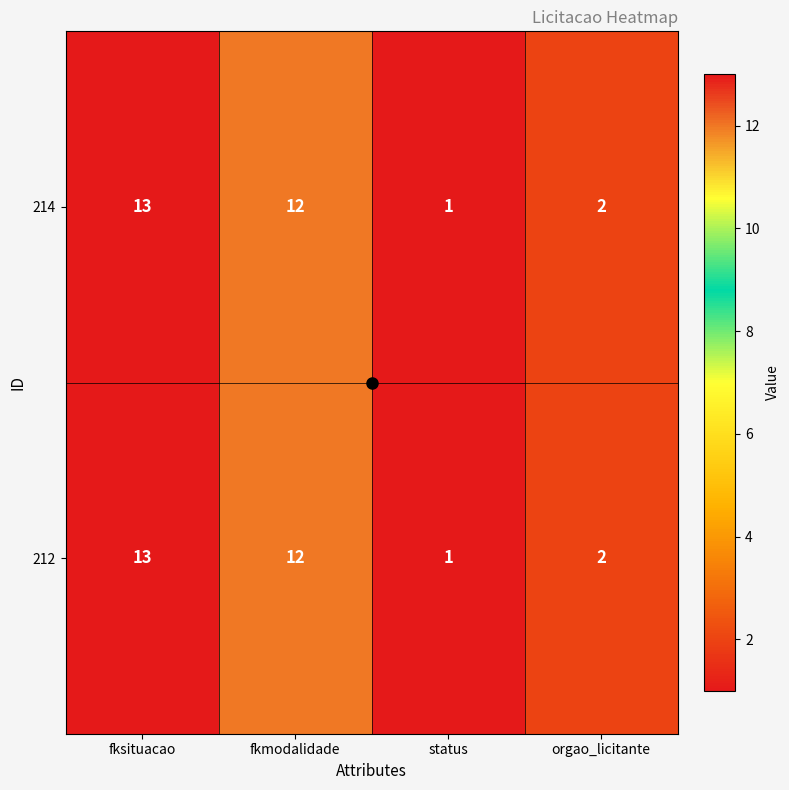

Is it true that 214 equals 12 at fkmodalidade?

True